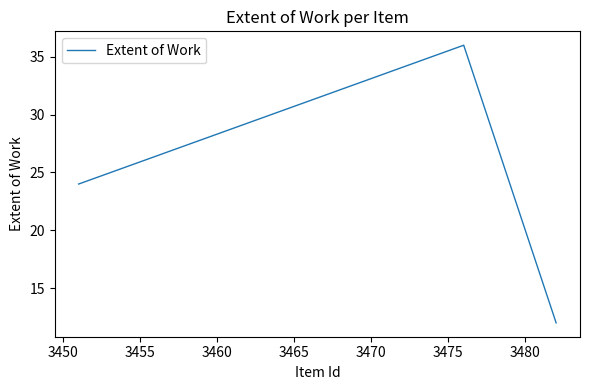

What is the maximum value shown in the chart?

36